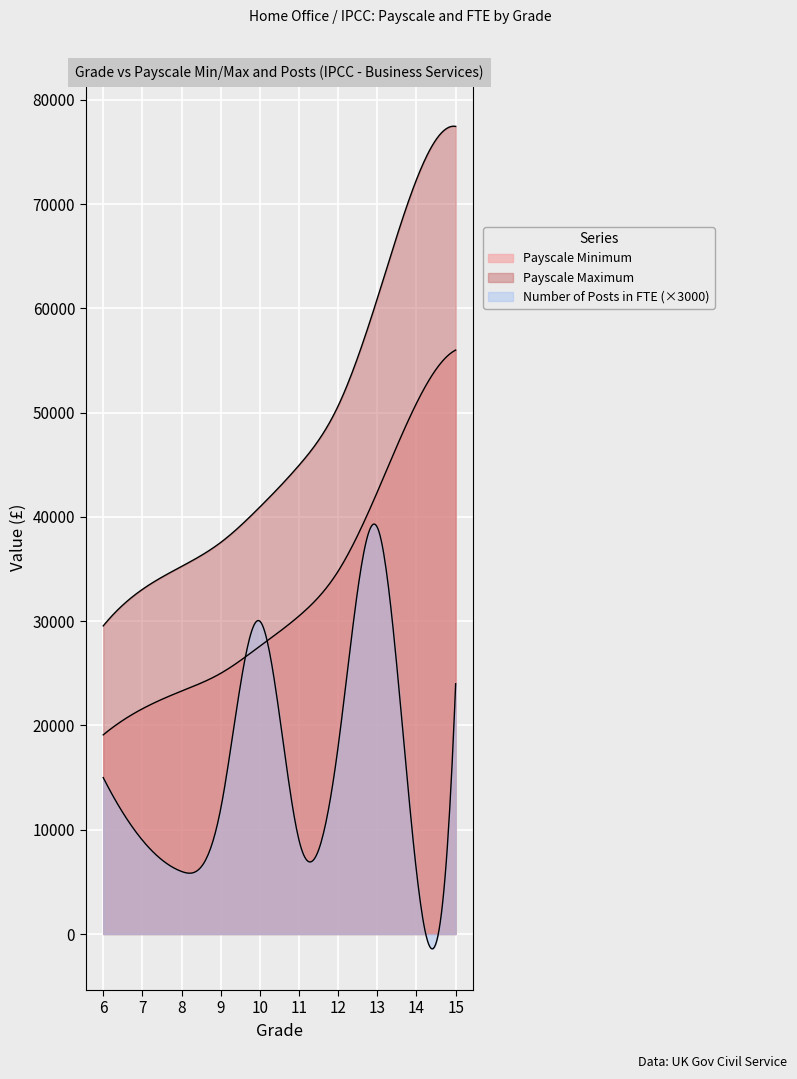

How many values in the Number of Posts in FTE series exceed 5?

4